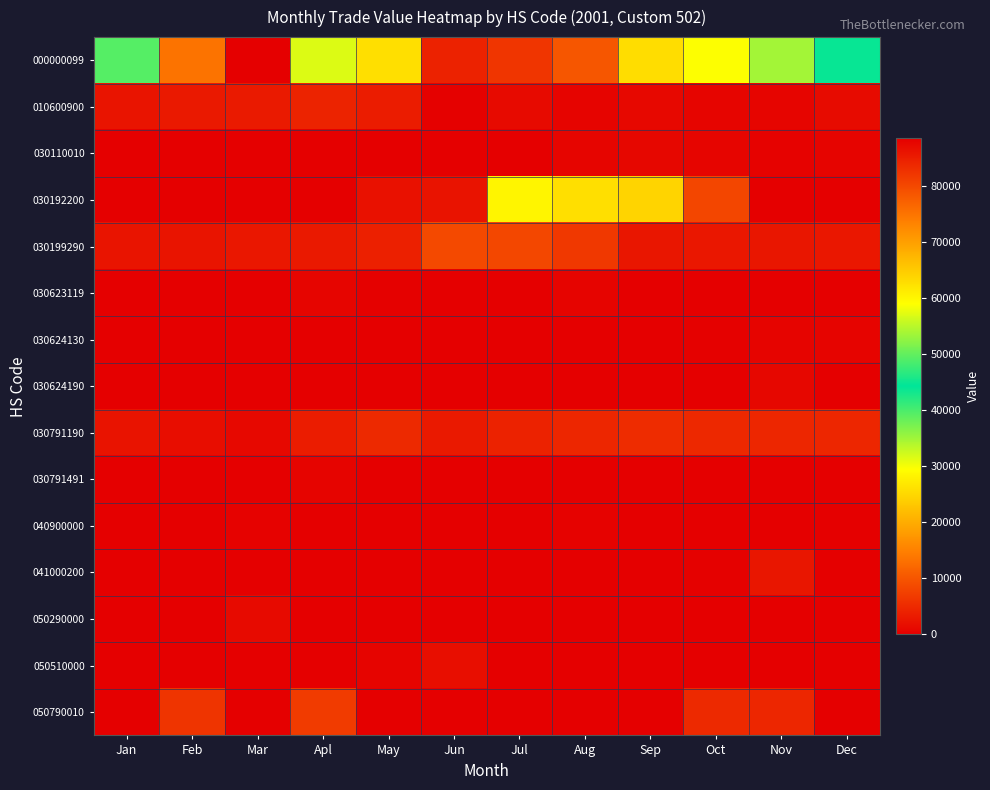

Count the number of data series in this chart.

15